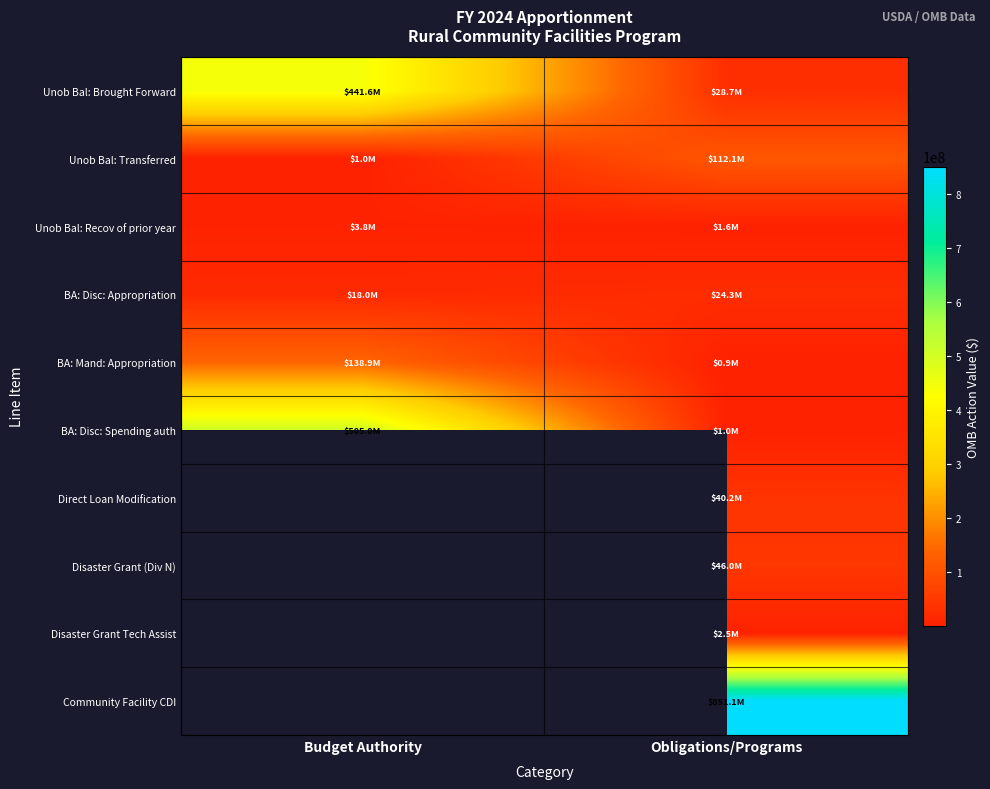

True or false: Unob Bal: Brought Forward has a value of 28691855.0 at Obligations/Programs.

True